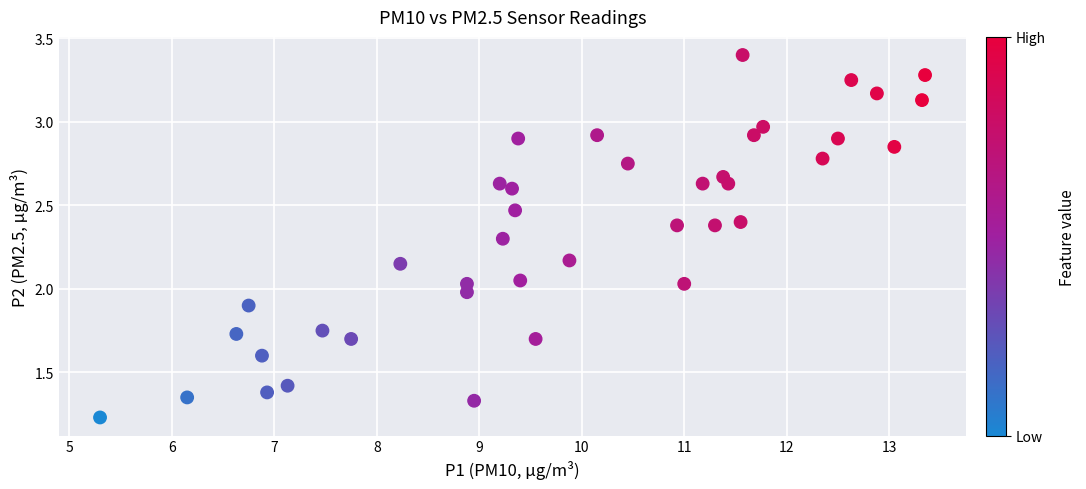

What is the range of X values (max minus min)?

8.1